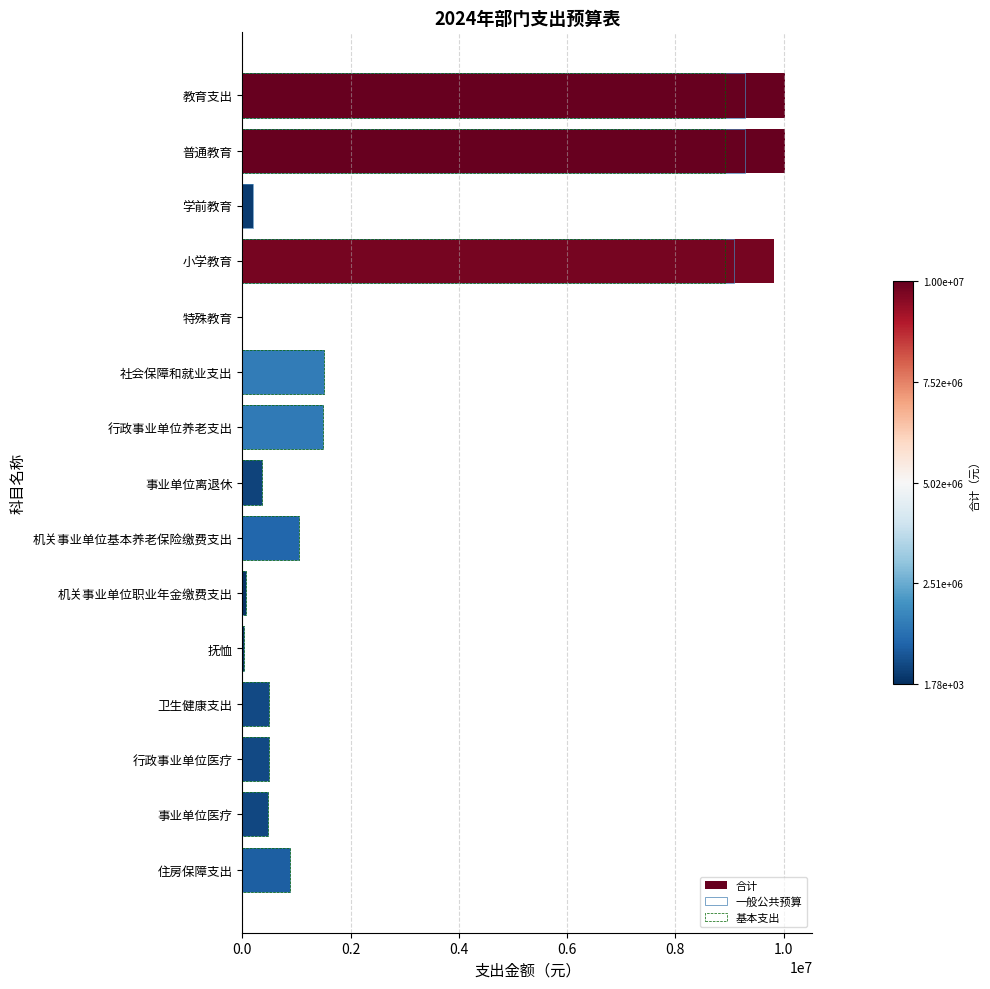

Is it true that 合计 equals 1050741.1 at 8?

True